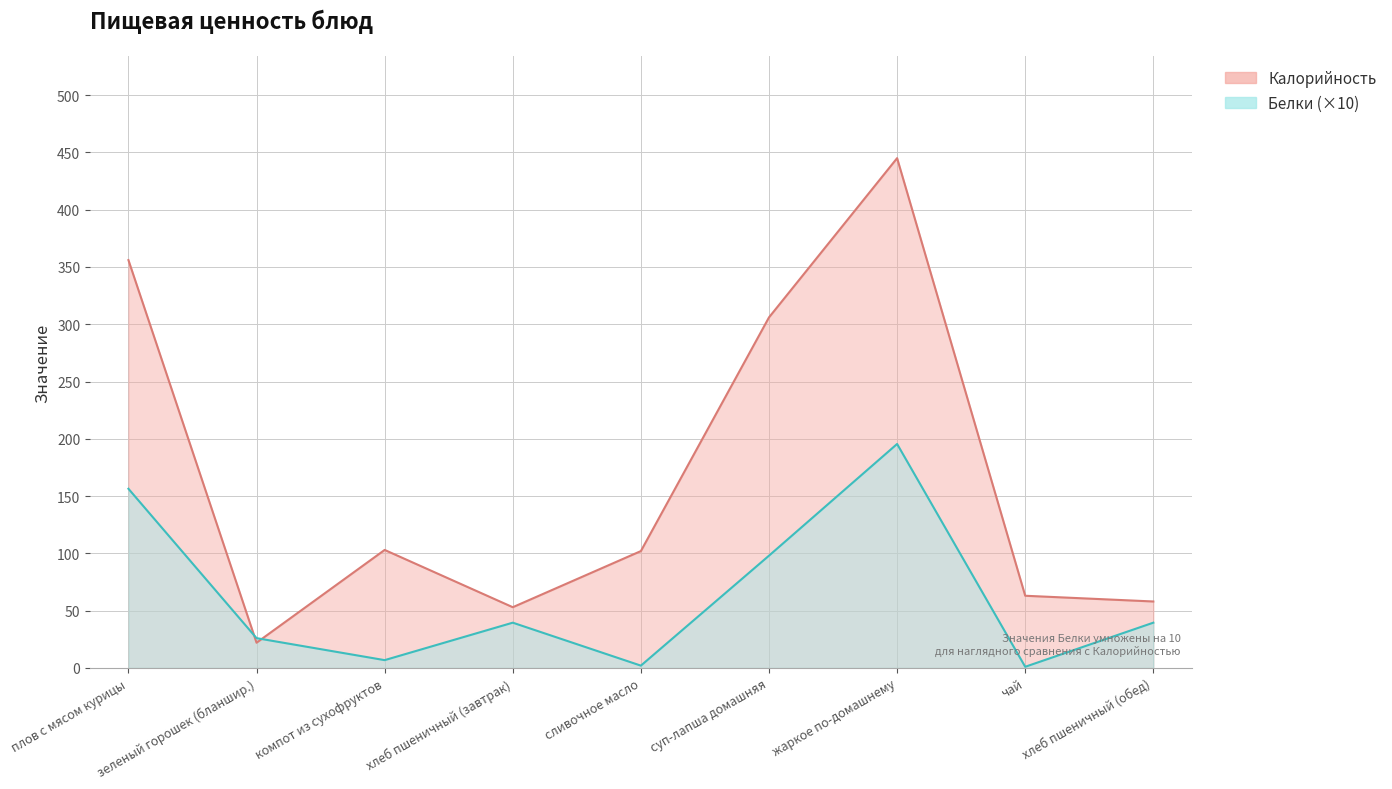

Where is the first local minimum for Белки?

компот из сухофруктов